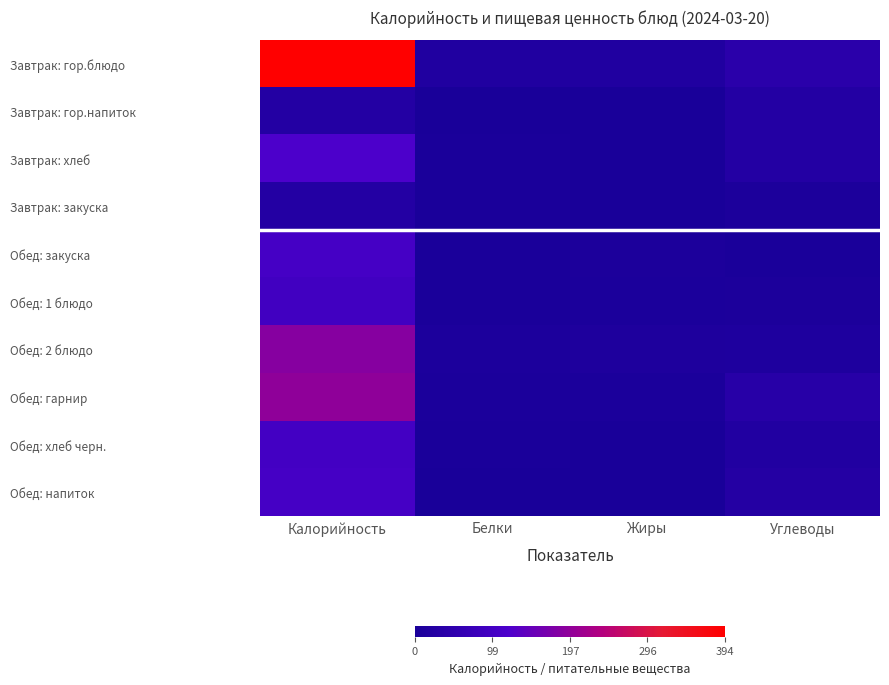

Reading left to right, extract all data points from this chart.

Завтрак: гор.блюдо: Калорийность=394.3	Белки=16.9	Жиры=17.2	Углеводы=41.1
Завтрак: гор.напиток: Калорийность=23.7	Белки=0.4	Жиры=0.1	Углеводы=23.7
Завтрак: хлеб: Калорийность=117.2	Белки=3.8	Жиры=0.4	Углеводы=24.6
Завтрак: закуска: Калорийность=23.8	Белки=4.4	Жиры=0.2	Углеводы=7.5
Обед: закуска: Калорийность=102.6	Белки=4.3	Жиры=7.5	Углеводы=4.6
Обед: 1 блюдо: Калорийность=92.6	Белки=4.4	Жиры=5.3	Углеводы=6.8
Обед: 2 блюдо: Калорийность=185.3	Белки=8.5	Жиры=11.0	Углеводы=13.1
Обед: гарнир: Калорийность=196.8	Белки=5.3	Жиры=4.9	Углеводы=32.8
Обед: хлеб черн.: Калорийность=97.8	Белки=3.3	Жиры=0.6	Углеводы=19.8
Обед: напиток: Калорийность=102.0	Белки=0.4	Жиры=0.0	Углеводы=25.1